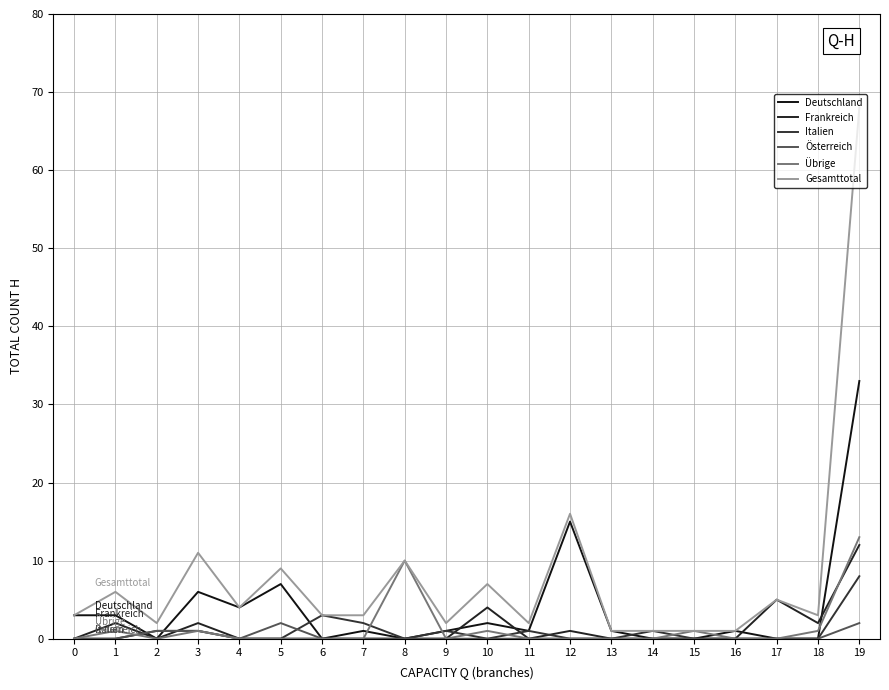

In Übrige, how many points are higher than both neighbors (excluding endpoints)?

5